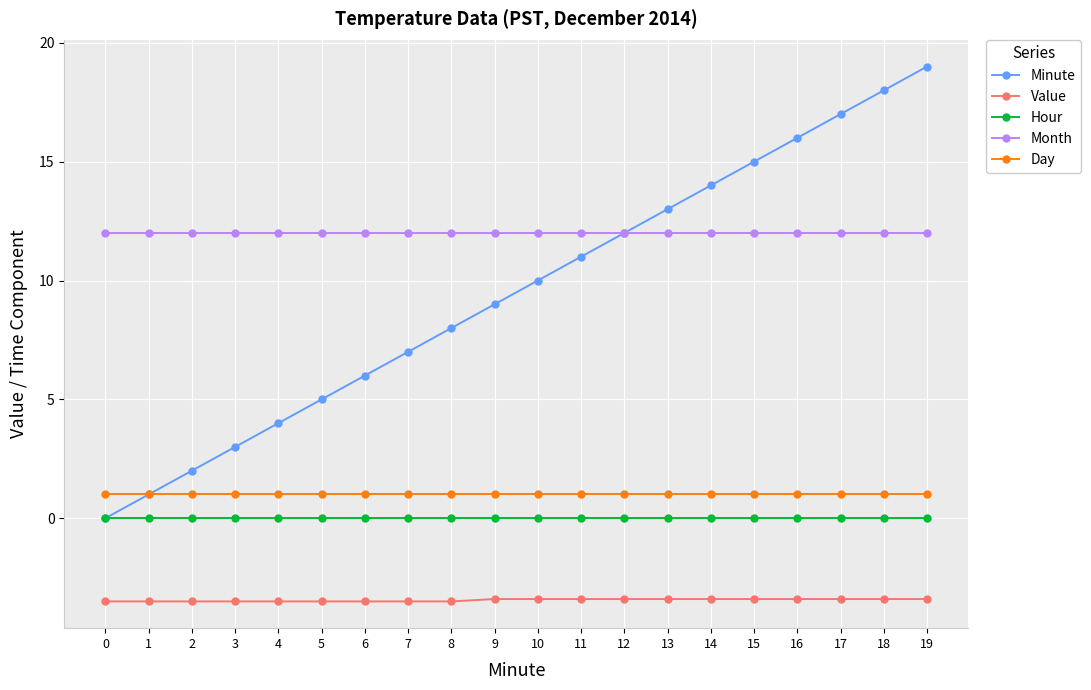

True or false: Day and Value cross at least once.

False